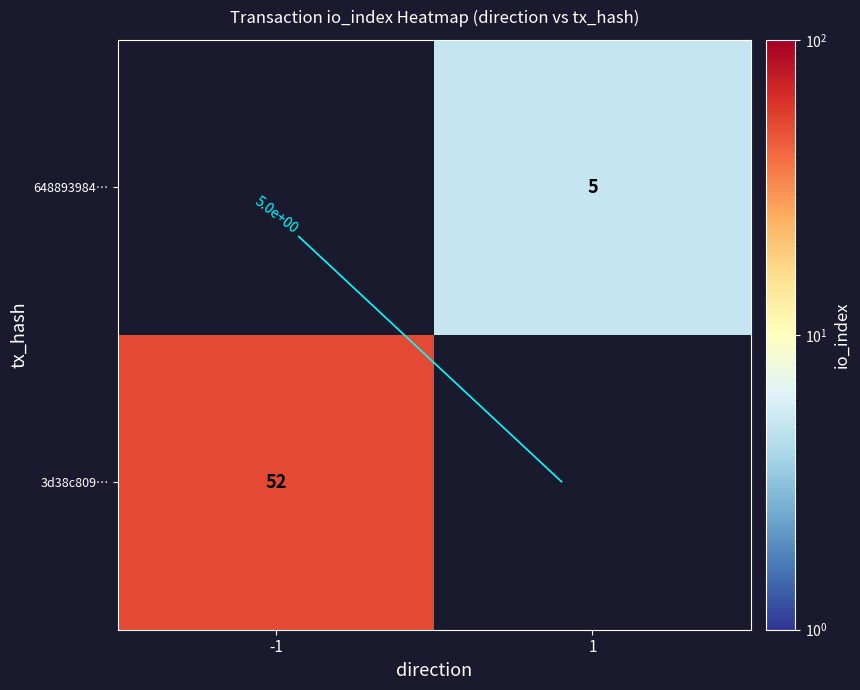

Rank the series by their average value, from highest to lowest.

3d38c809…, 648893984…